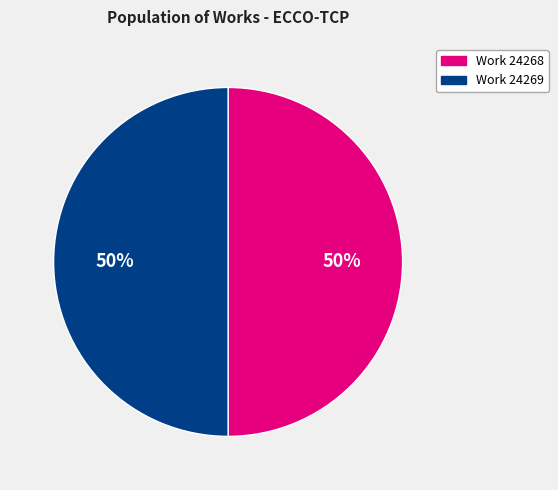

How many segments does this pie chart have?

2